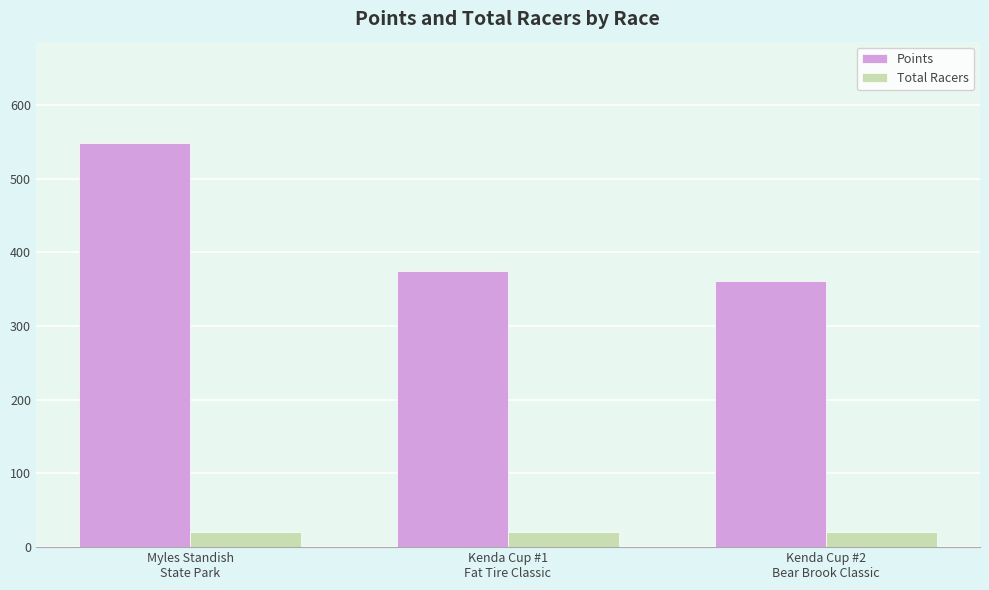

Reading right to left, what are all the values shown in this chart?

Points: Kenda Cup #2
Bear Brook Classic=360.9	Kenda Cup #1
Fat Tire Classic=374.5	Myles Standish
State Park=548.8
Total Racers: Kenda Cup #2
Bear Brook Classic=20.0	Kenda Cup #1
Fat Tire Classic=20.0	Myles Standish
State Park=20.0